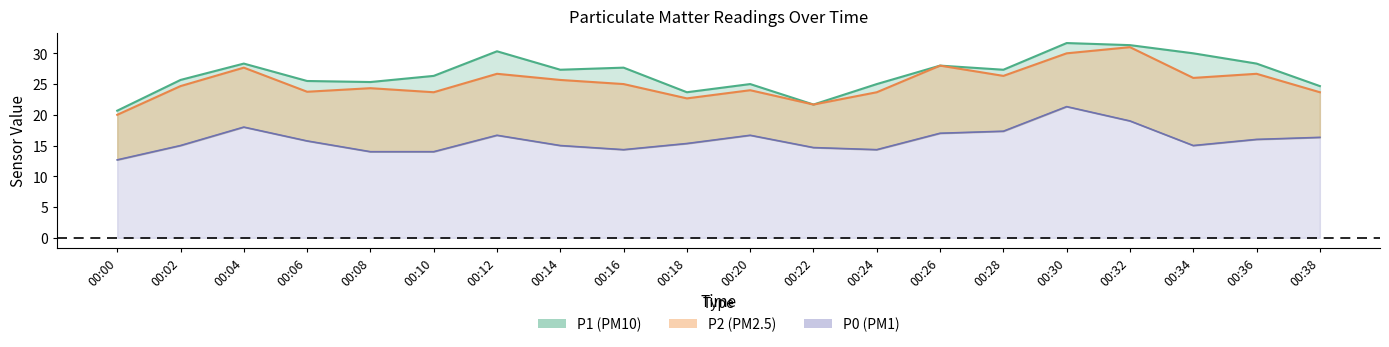

In P2, how many points are lower than both neighbors (excluding endpoints)?

6